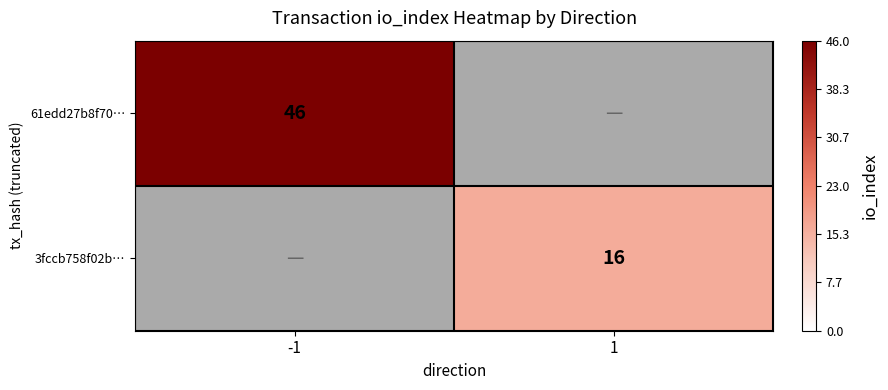

Is the value of 61edd27b8f70… at -1 greater than the value of 3fccb758f02b… at 1?

Yes